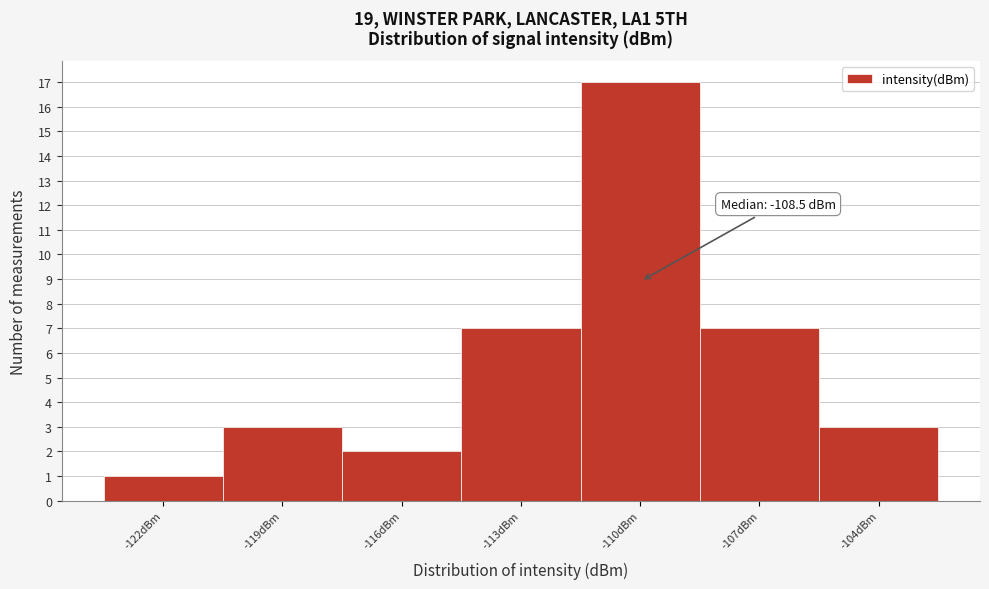

Reading right to left, what are all the values shown in this chart?

3	7	17	7	2	3	1